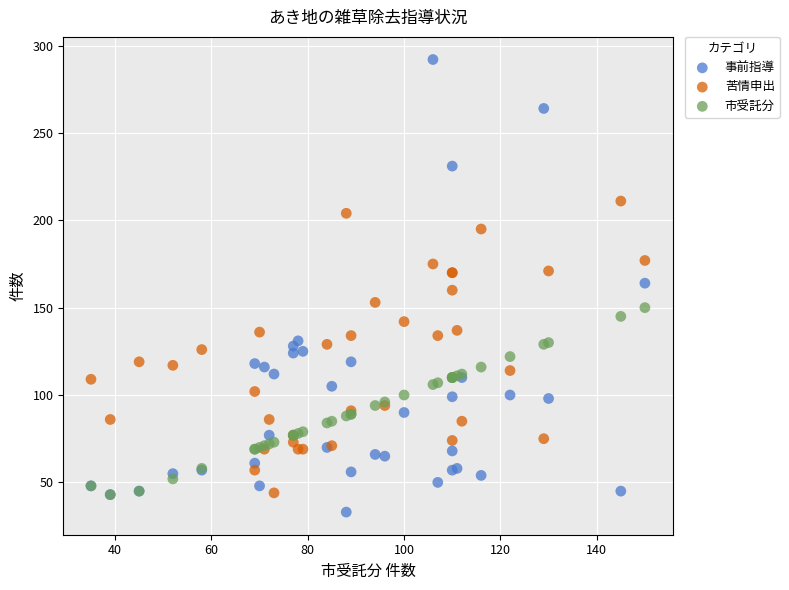

Which series has the largest Y range (max minus min)?

事前指導